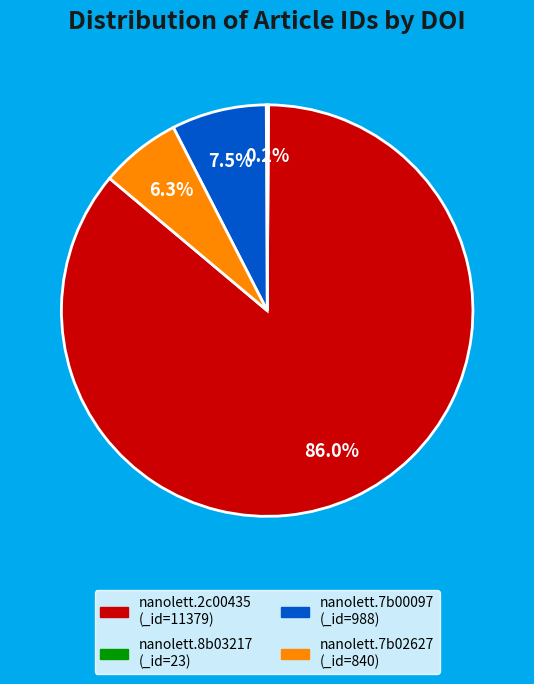

Is there a majority slice in this chart?

Yes